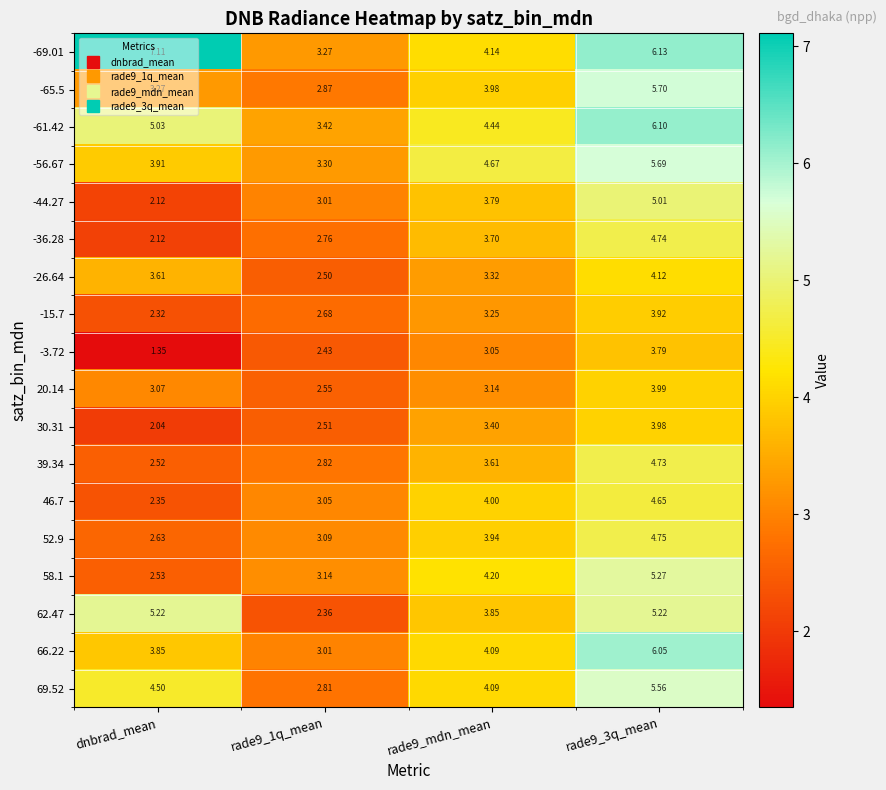

At which category does the chart reach its minimum across all series?

dnbrad_mean